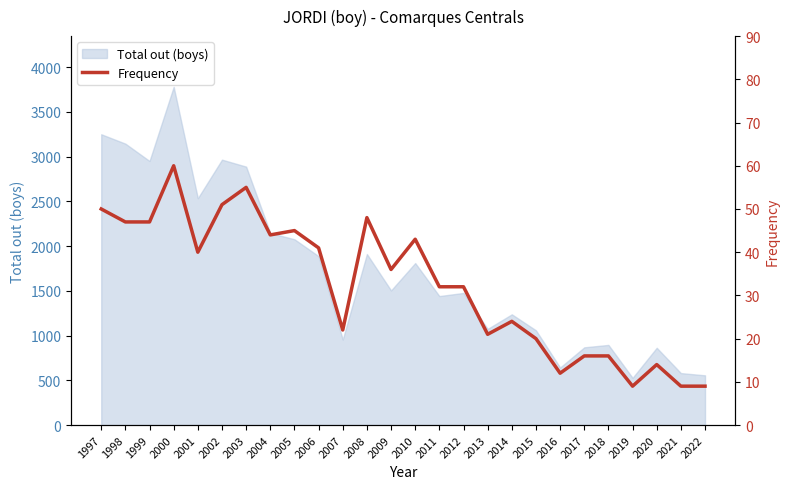

Does the chart display data point markers on the line(s)?

No